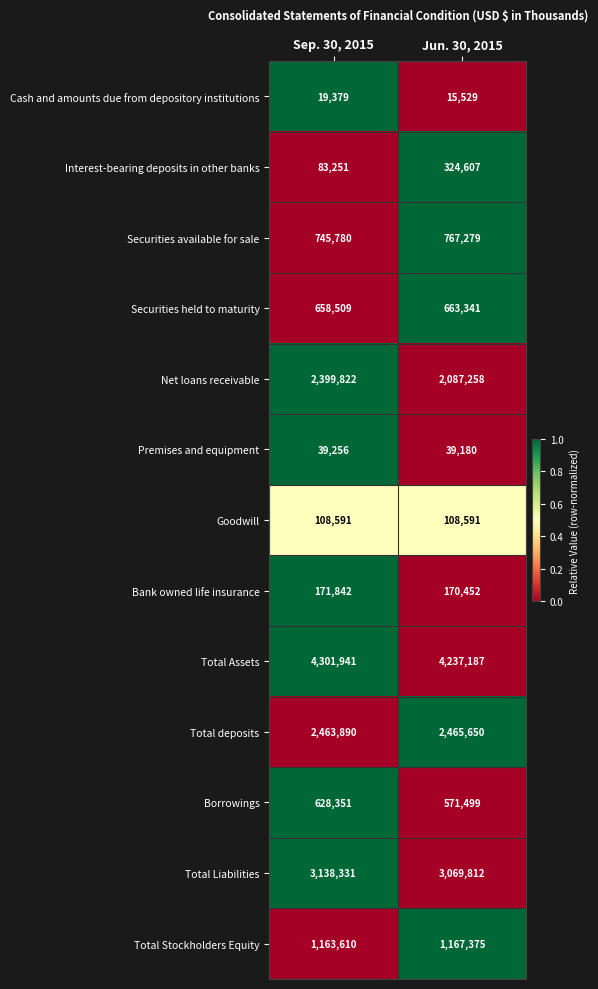

What is the difference between the maximum and minimum values in the Net loans receivable series?

312564